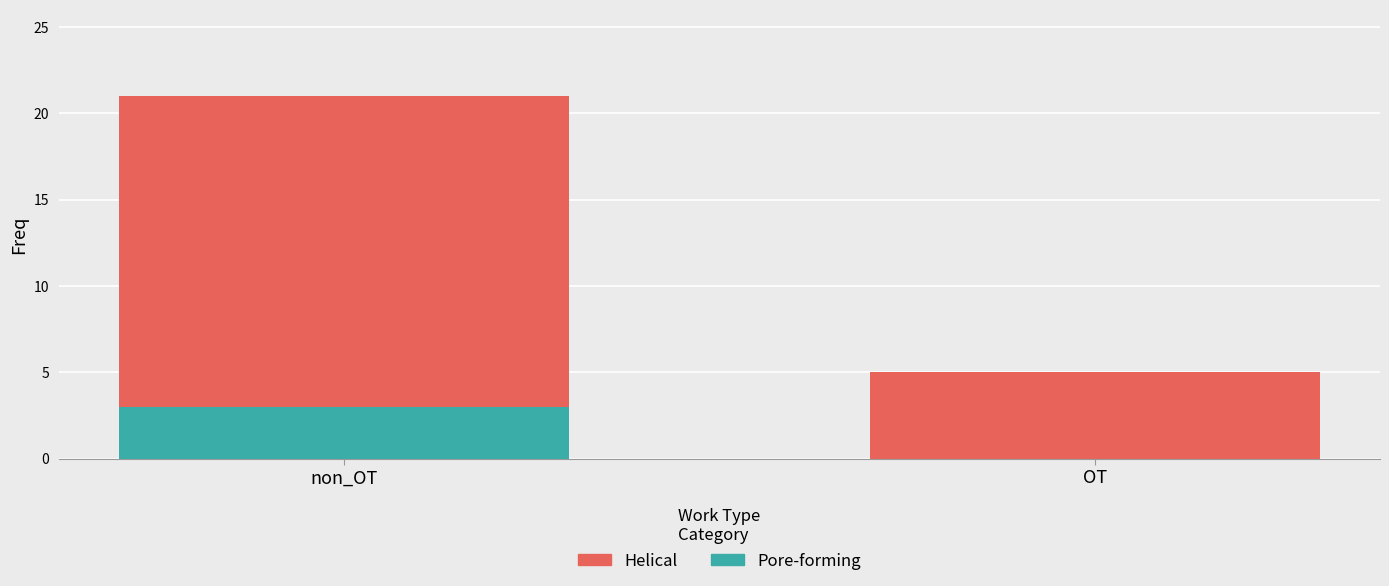

Reading left to right, what are the values for Pore-forming?

non_OT=3	OT=0